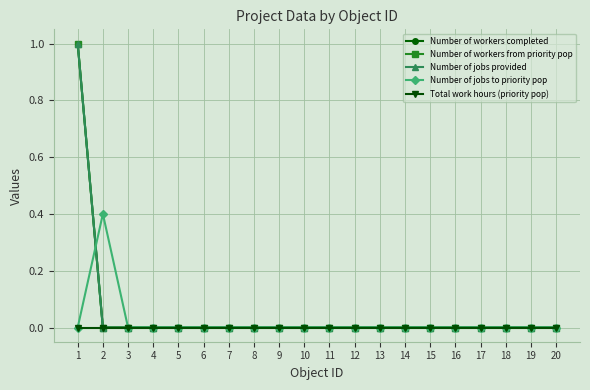

Where is Number of workers from priority pop nearest to the value 0?

2